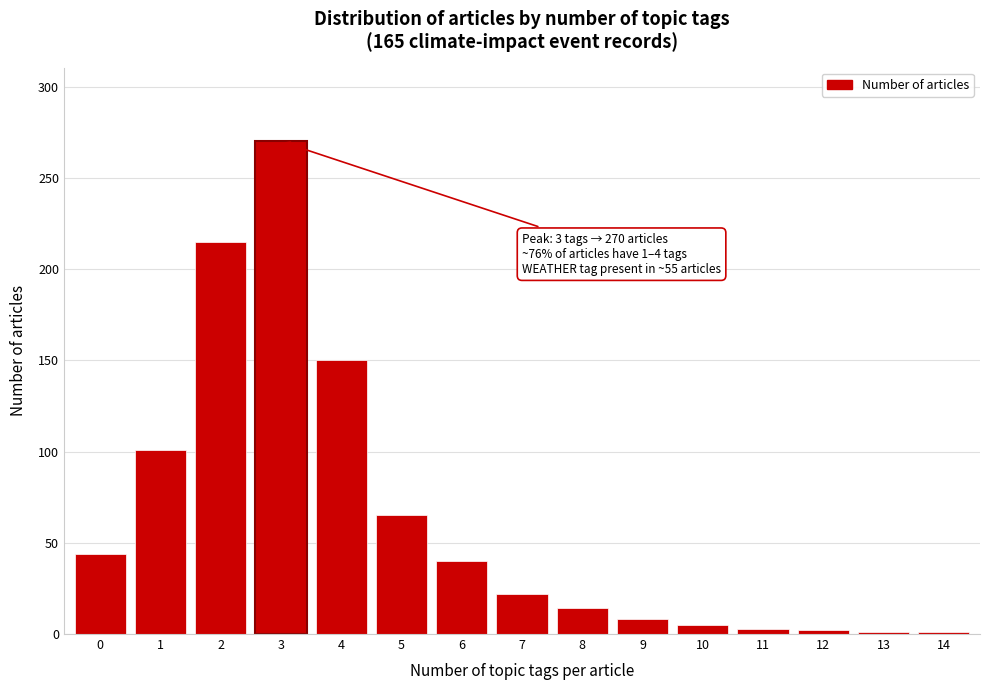

What is the change in value from 5 to 7?

-43